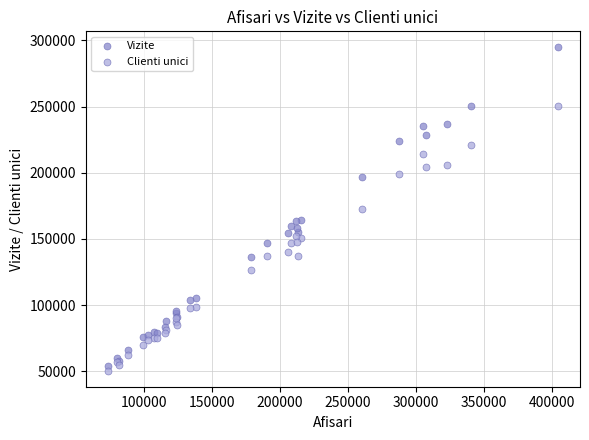

Which series reaches the maximum Y coordinate?

Vizite